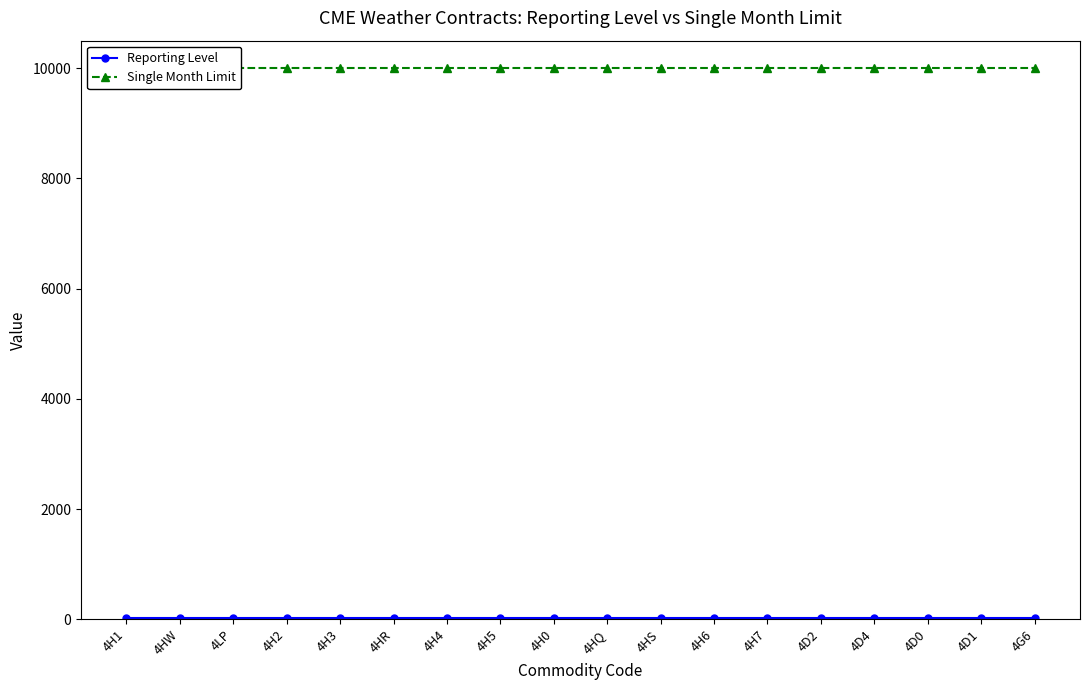

What are all the series names shown in the legend?

Reporting Level, Single Month Limit